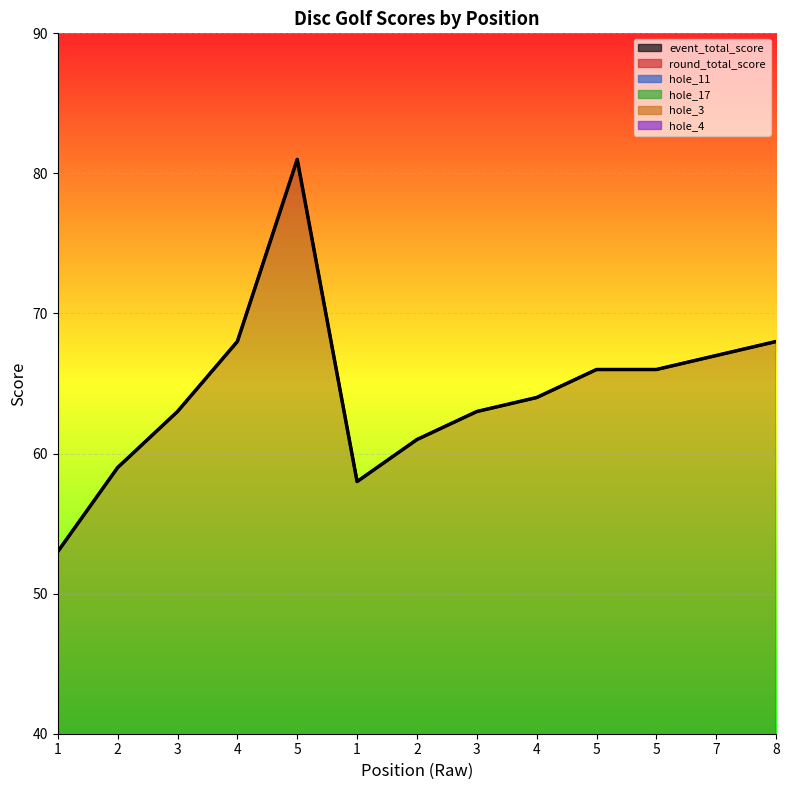

At how many categories does at least one series exceed 44?

13